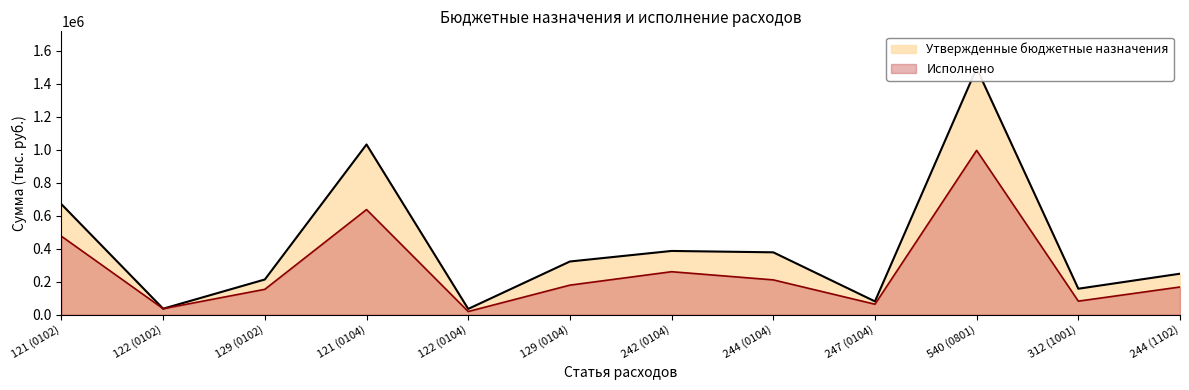

At which label does Исполнено reach its peak?

540 (0801)